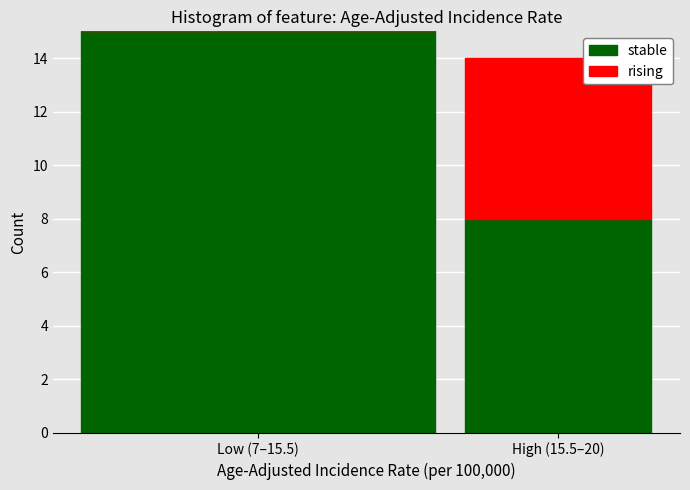

Reading left to right, what are the values for stable?

Low (7–15.5)=15	High (15.5–20)=8